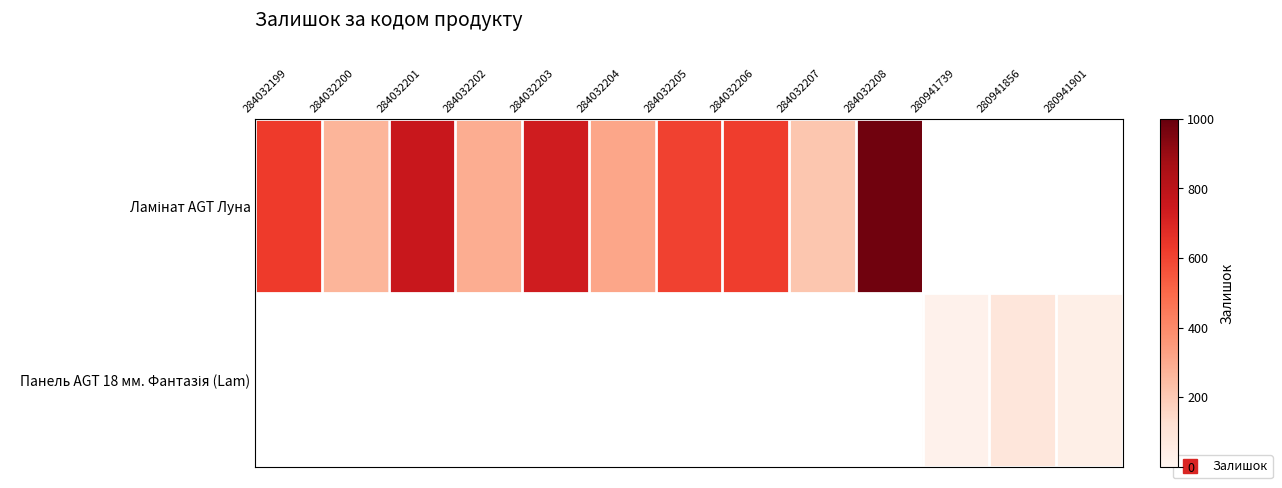

Where is Ламінат AGT Луна nearest to the value 596?

284032205